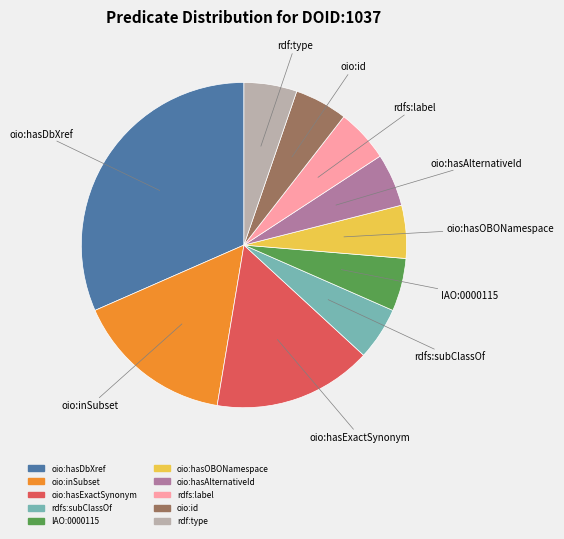

The rdfs:label slice represents 5% of the pie. True or false?

True